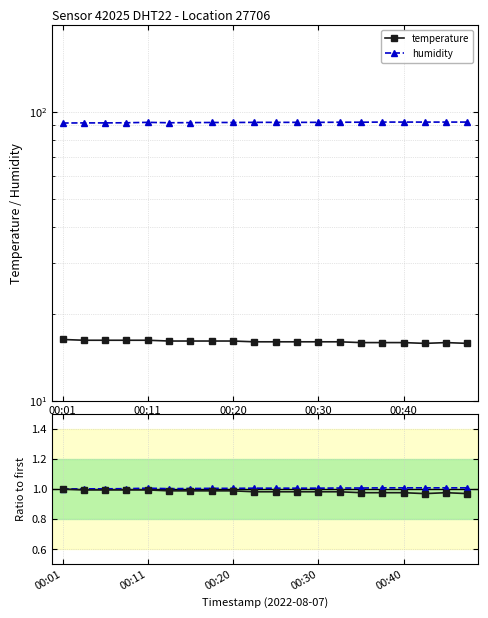

In temperature, how many points are lower than both neighbors (excluding endpoints)?

1